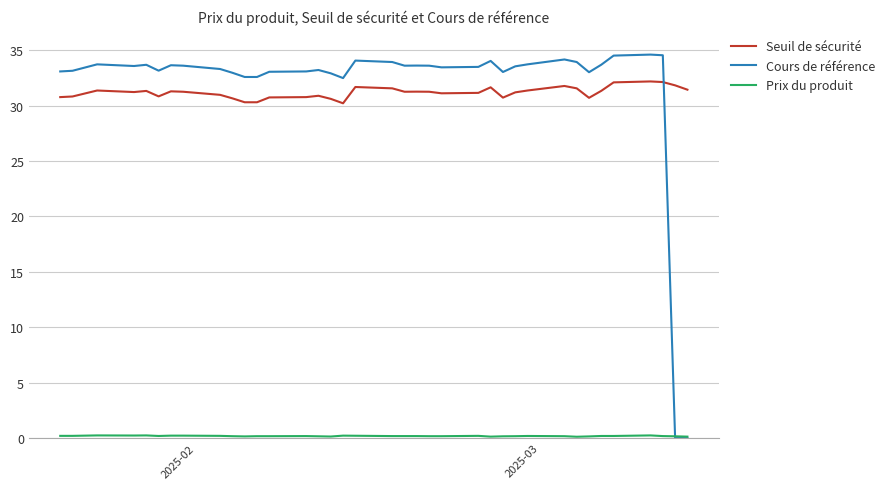

Which series has the largest range (max minus min)?

Cours de référence